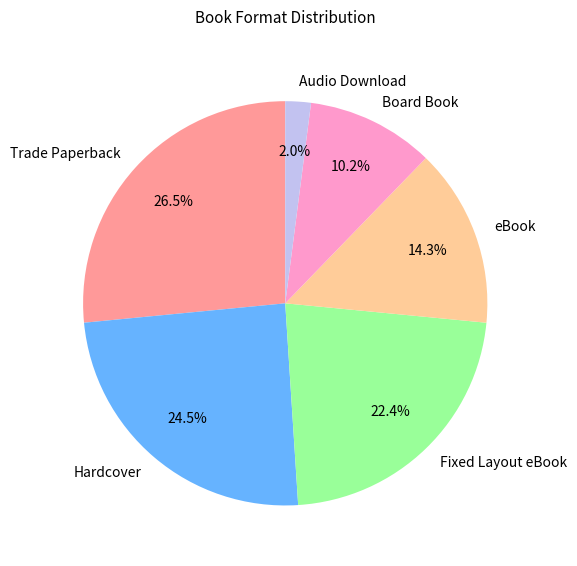

Which has a higher value, Hardcover or Audio Download?

Hardcover